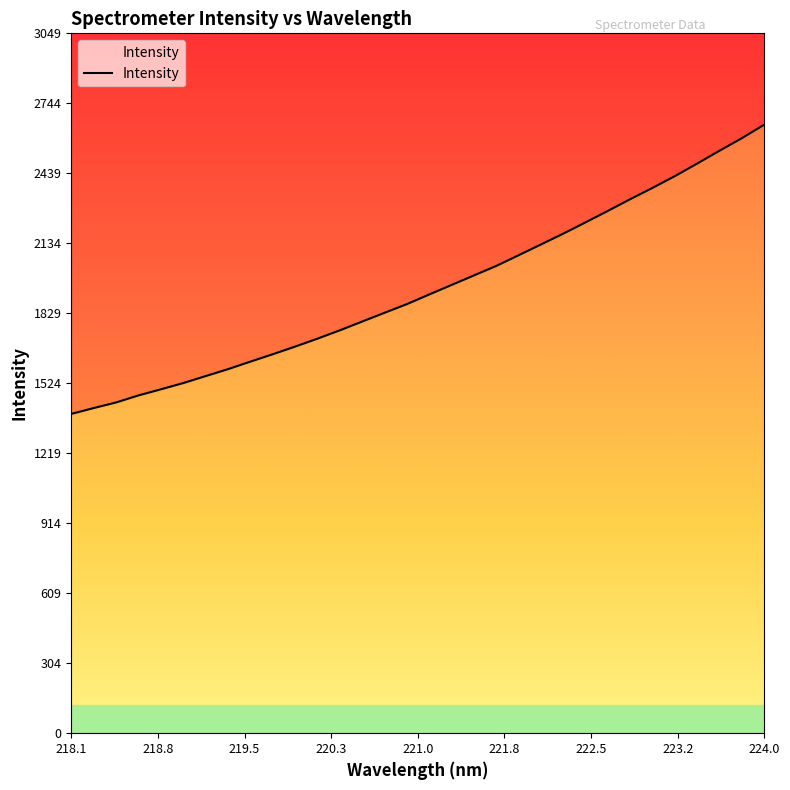

Reading right to left, transcribe all the data shown in this chart.

2651.8	2593.0	2538.4	2482.6	2427.6	2376.4	2327.1	2276.1	2226.1	2176.8	2129.7	2082.6	2036.1	1994.6	1953.2	1911.6	1869.6	1831.8	1793.7	1755.4	1719.1	1684.5	1651.2	1619.0	1586.2	1555.9	1525.6	1498.4	1471.8	1441.2	1416.8	1391.4